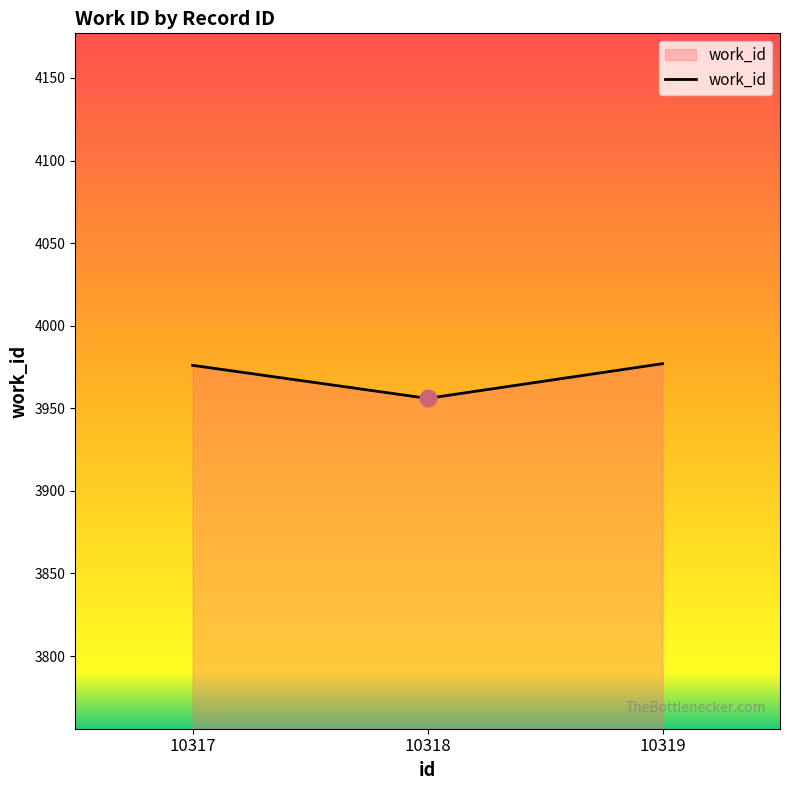

What is the maximum value shown in the chart?

3977